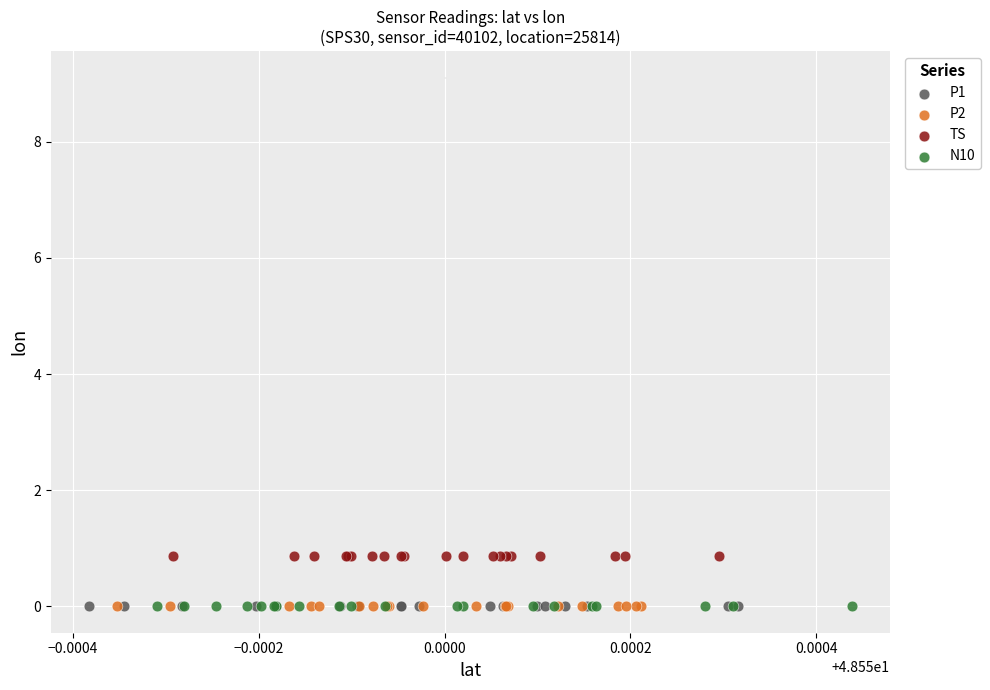

Which series reaches the maximum Y coordinate?

TS